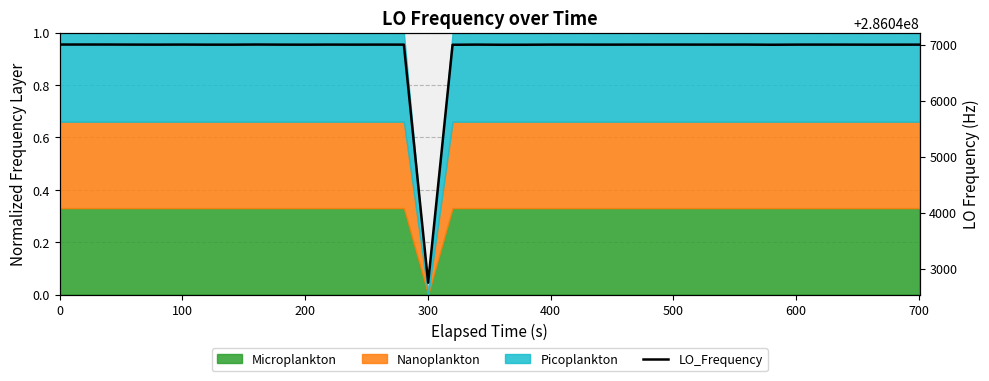

The value at 34 is 108665810.4. True or false?

False